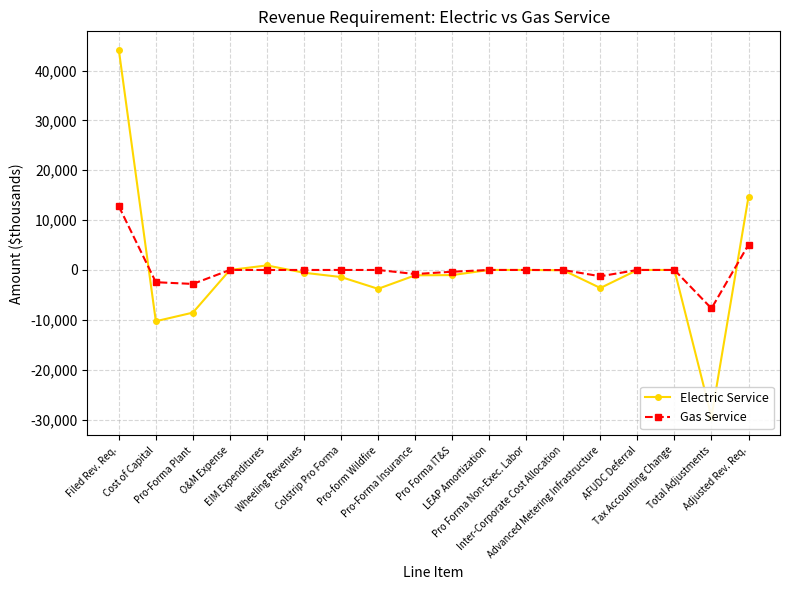

What is the label of the 11th point from the right?

Pro-form Wildfire